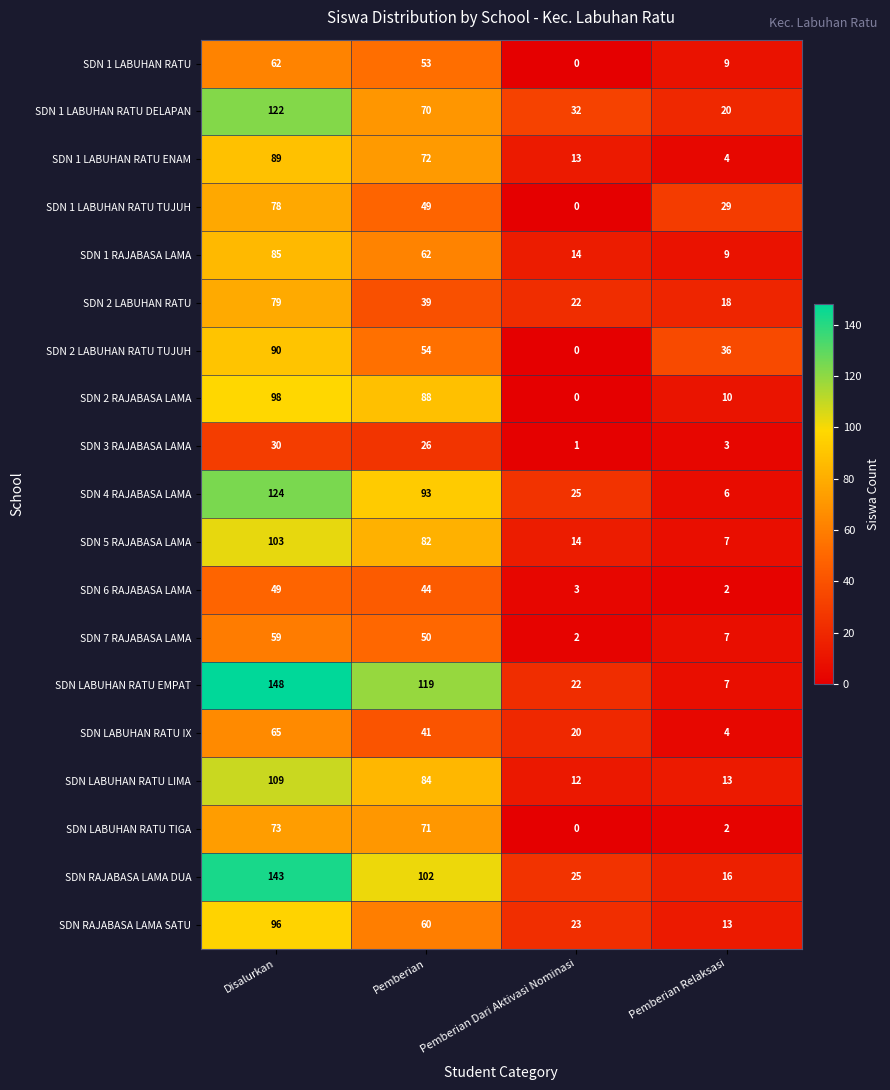

At how many categories does at least one series exceed 33?

3